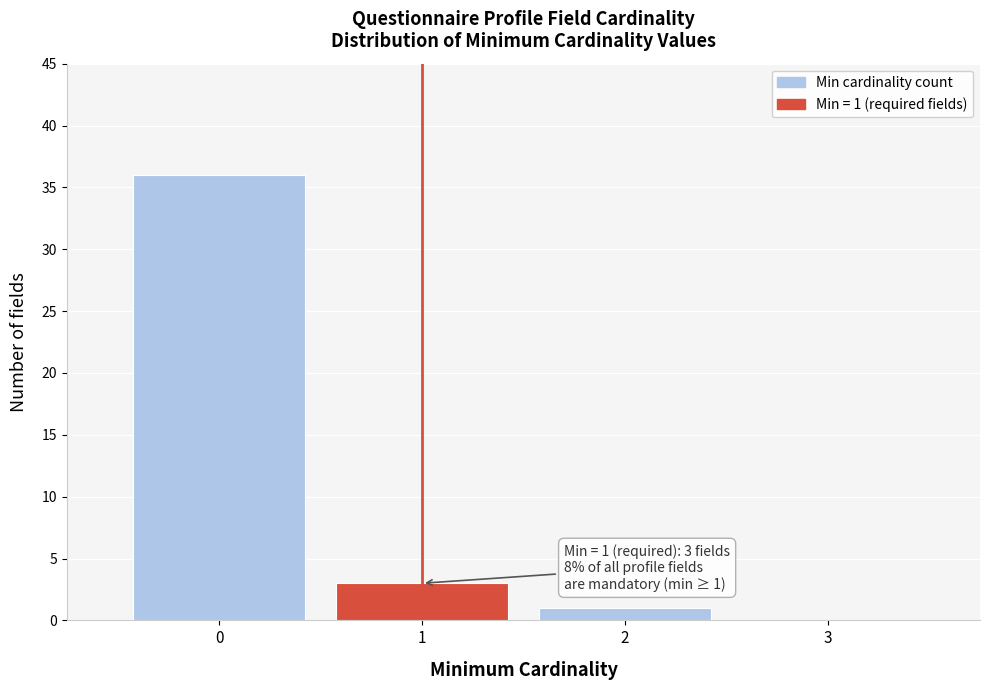

Over which range of the x-axis is the bar tallest?

-0.5 to 0.5